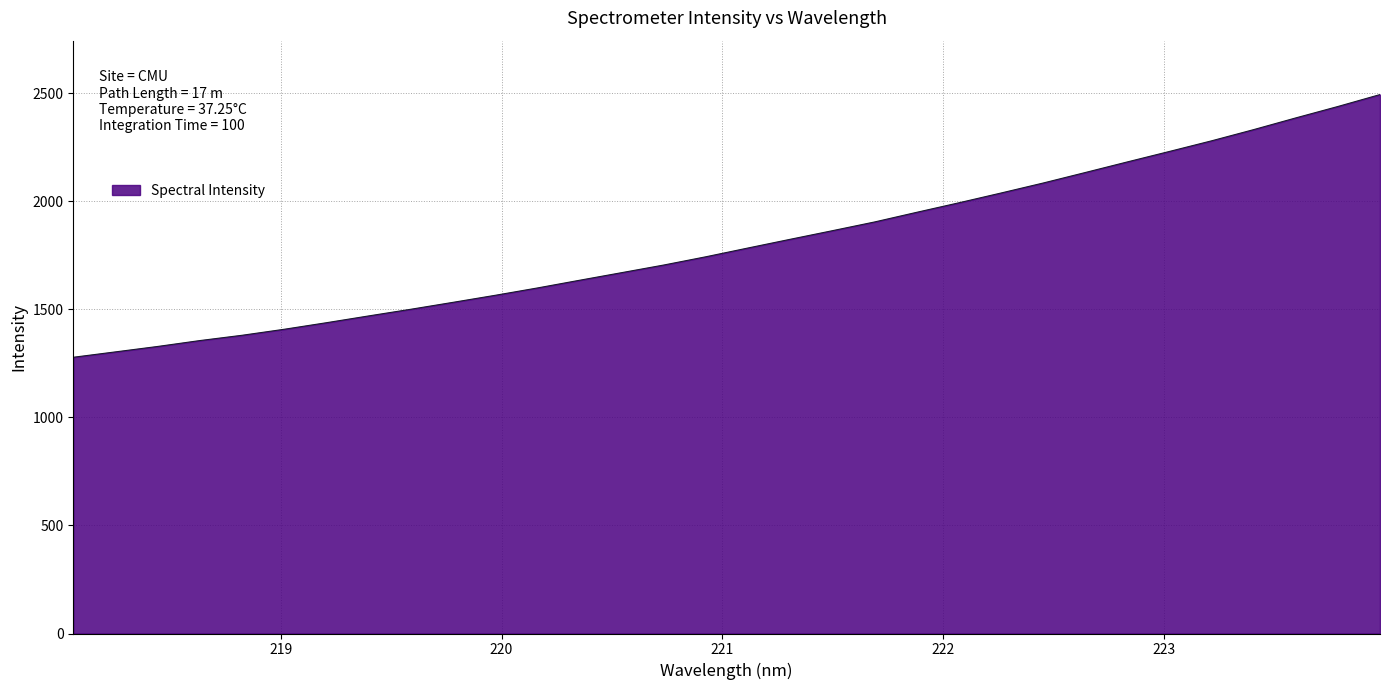

What is the difference between the maximum and minimum values?

1215.9